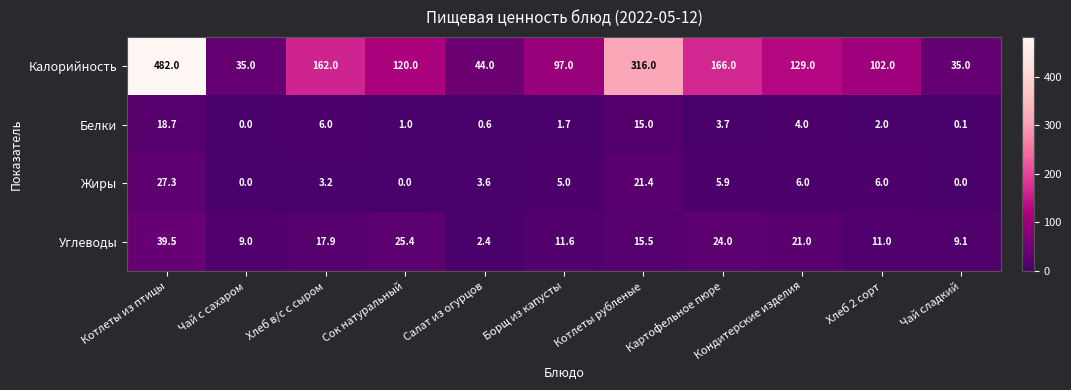

What is the difference between the maximum and minimum values in the Калорийность series?

447.0